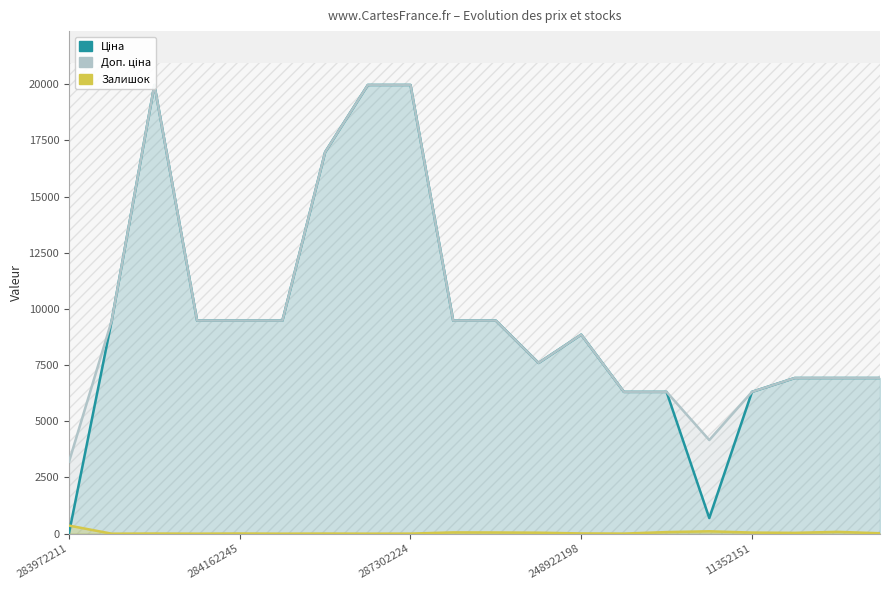

Is it true that Залишок equals 201.7 at 283972211?

False